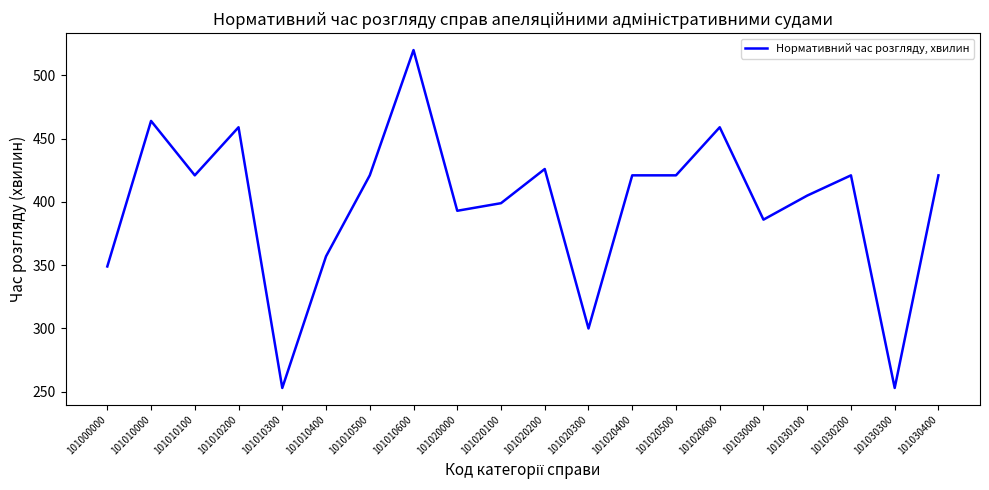

At which label does the data first exceed 421?

101010000